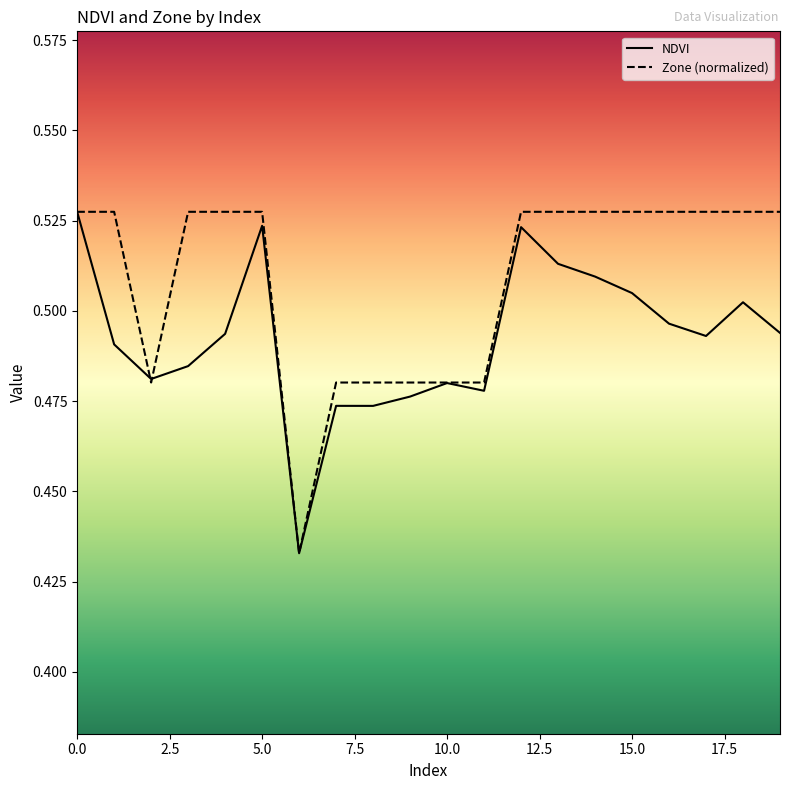

Rank the series by their average value, from lowest to highest.

NDVI, Zone (normalized)